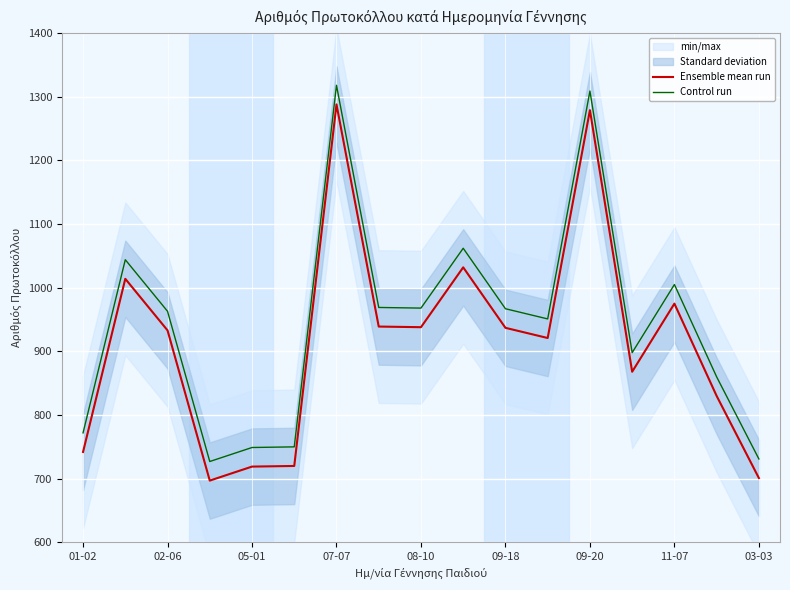

True or false: Ensemble mean run and Control run intersect in this chart.

False